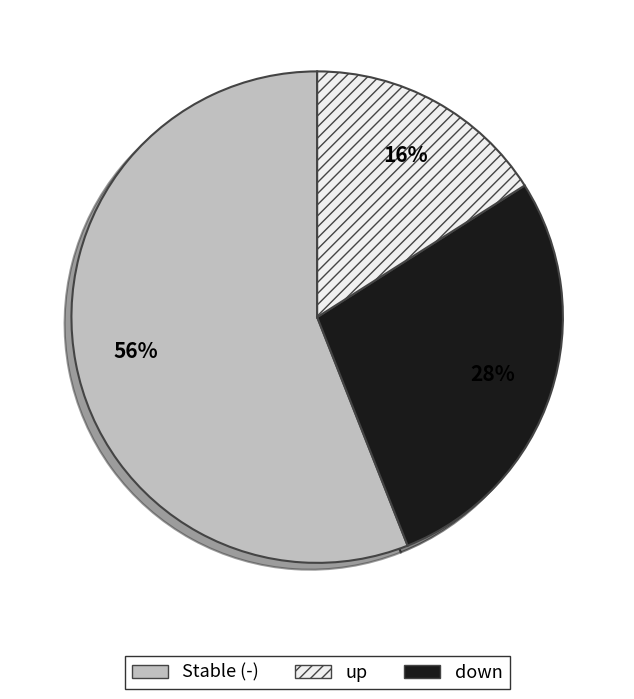

Is there any slice that represents more than half of the pie?

Yes